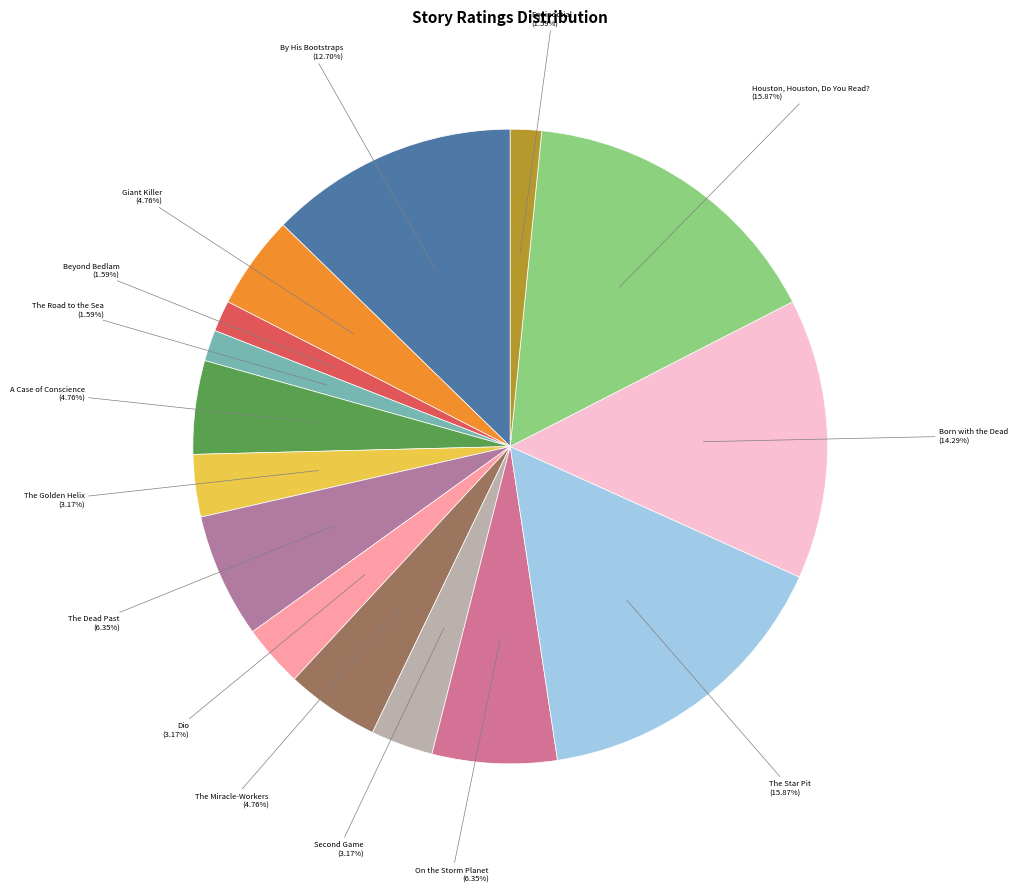

To the nearest percent, what is the average slice percentage?

7%